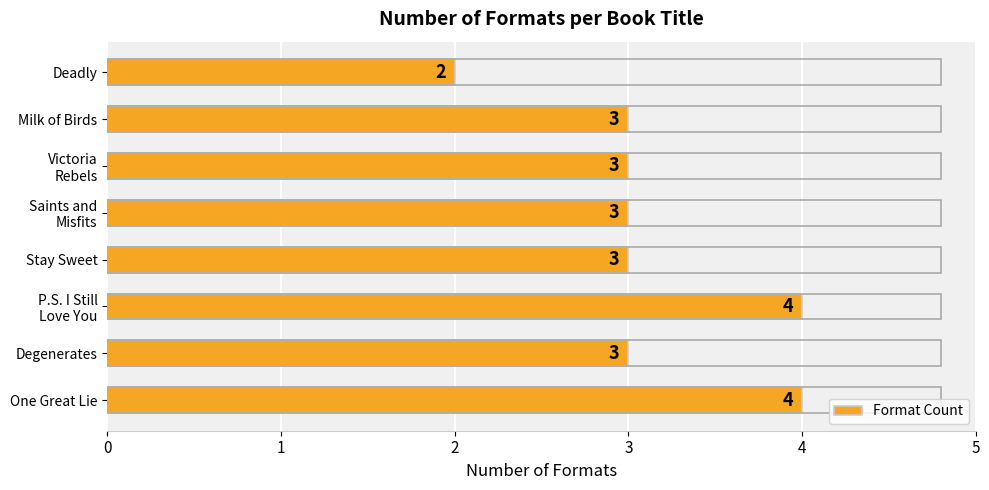

What is the difference between the second highest and second lowest values?

1